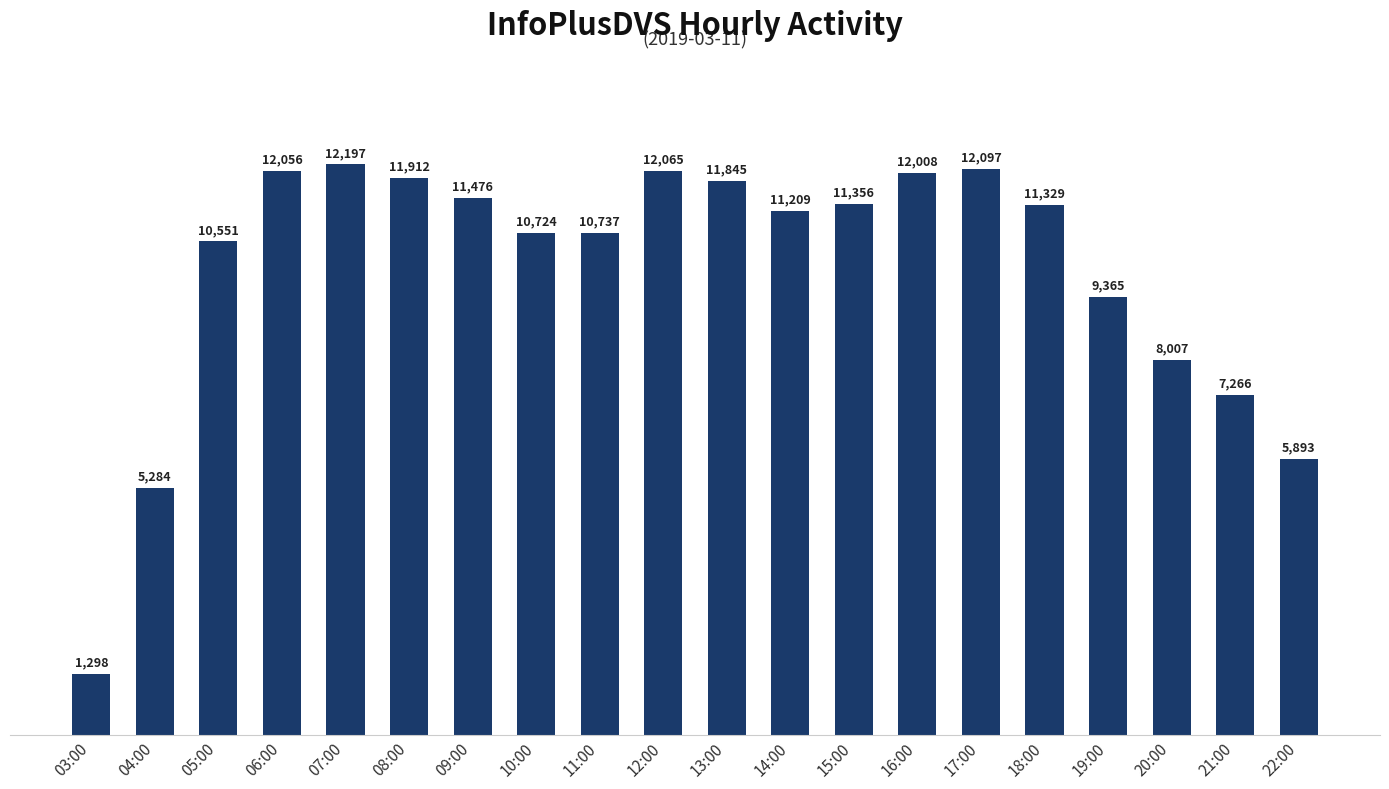

Is it true that the value at 19:00 is 9365?

True